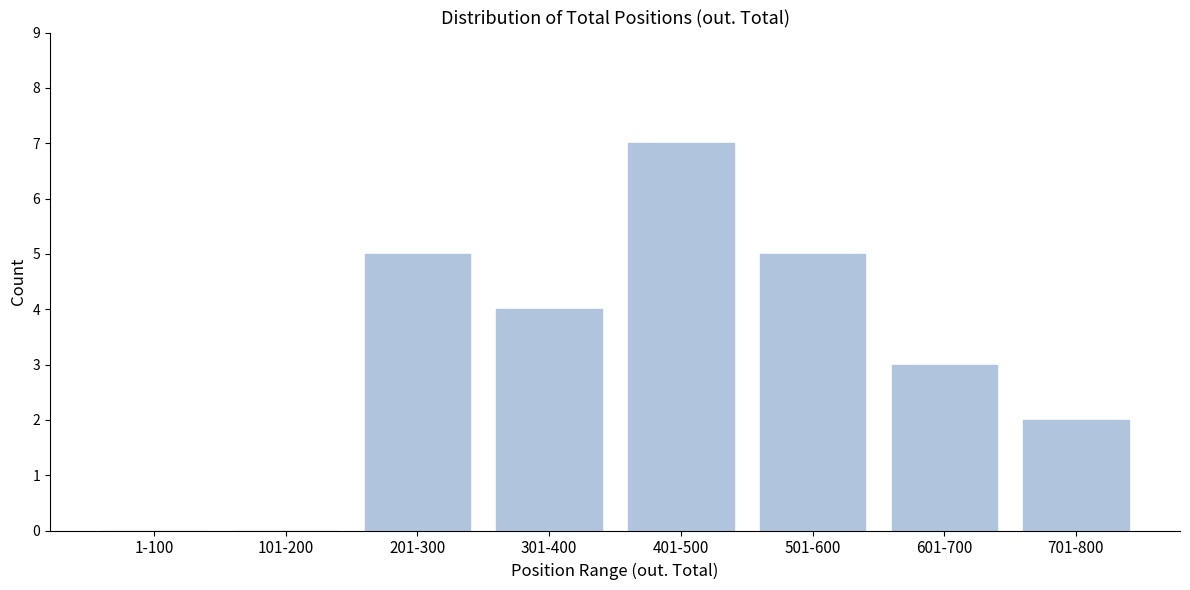

Reading right to left, what are all the values shown in this chart?

701-800=2	601-700=3	501-600=5	401-500=7	301-400=4	201-300=5	101-200=0	1-100=0